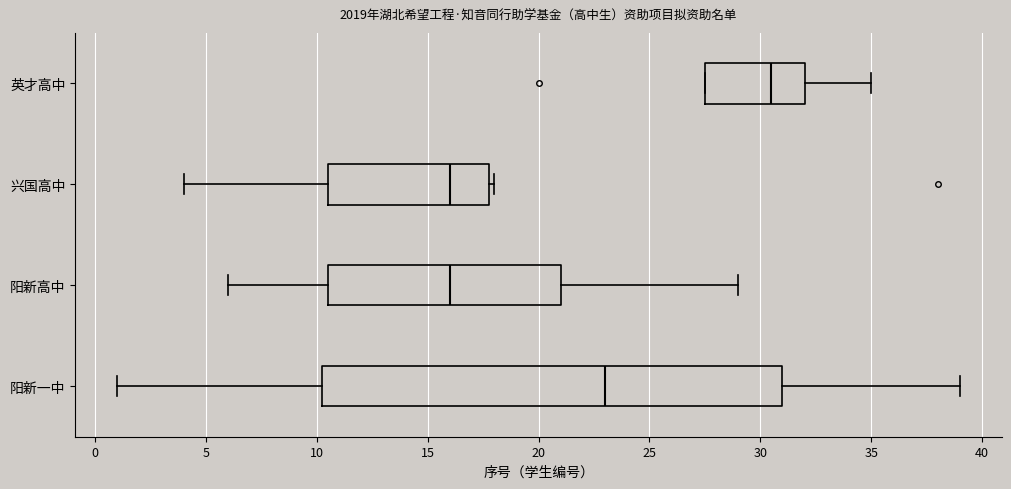

Reading bottom to top, transcribe this box plot: for each box, give where its median line is, the range the box spans, and where its two whiskers end, as read against the x-axis. The values are not printed on the chart, so give them approximately, as read against the axis.

阳新一中: median 23.0, box 10.5 to 31.0, whiskers 1.0 to 39.0
阳新高中: median 16.0, box 10.5 to 21.0, whiskers 6.0 to 29.0
兴国高中: median 16.0, box 10.5 to 18.0, whiskers 4.0 to 18.0 (just right of the box's right edge)
英才高中: median 30.5, box 27.5 to 32.0, whiskers 27.5 to 35.0